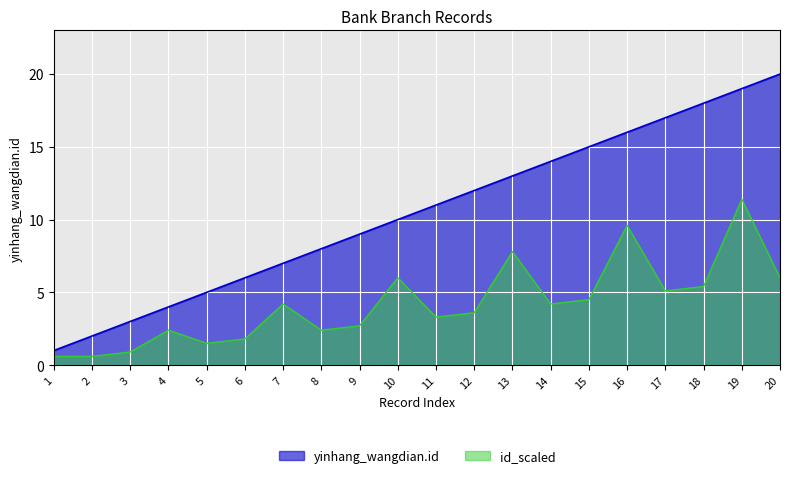

List the labels in order of value, largest first.

20, 19, 18, 17, 16, 15, 14, 13, 12, 11, 10, 9, 8, 7, 6, 5, 4, 3, 2, 1